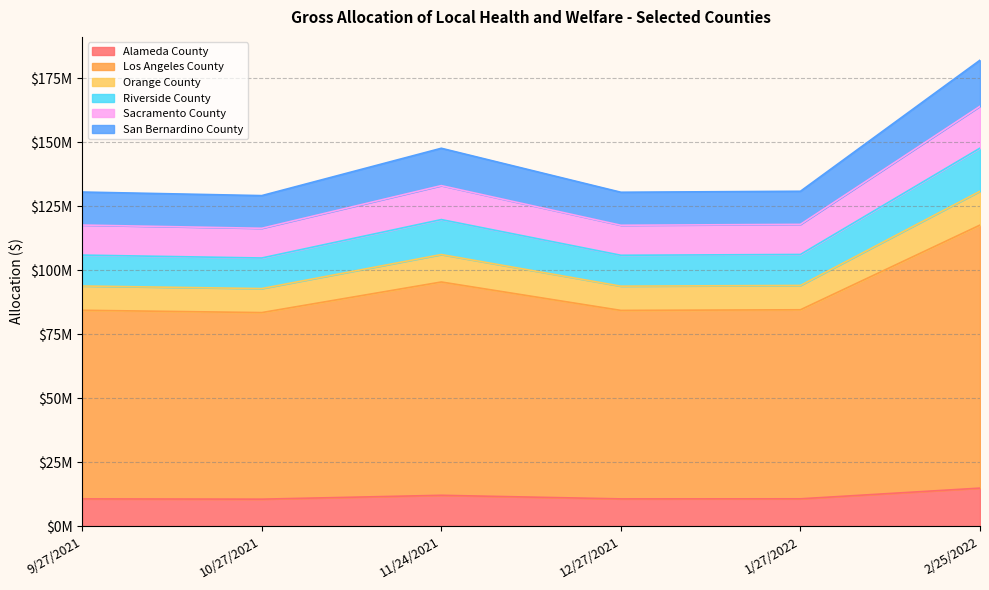

True or false: Los Angeles County and Alameda County intersect in this chart.

False